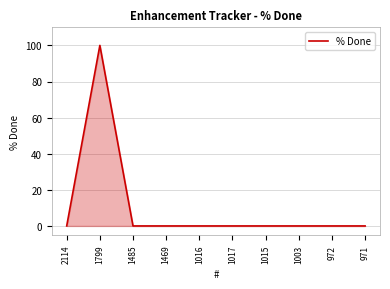

Reading right to left, transcribe all the data shown in this chart.

971=0	972=0	1003=0	1015=0	1017=0	1016=0	1469=0	1485=0	1799=100	2114=0